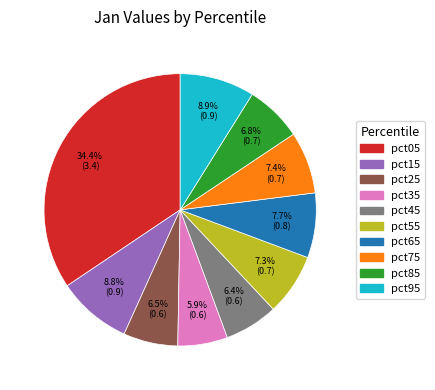

Combined, what portion of the pie is pct35 and pct75?

13.3%